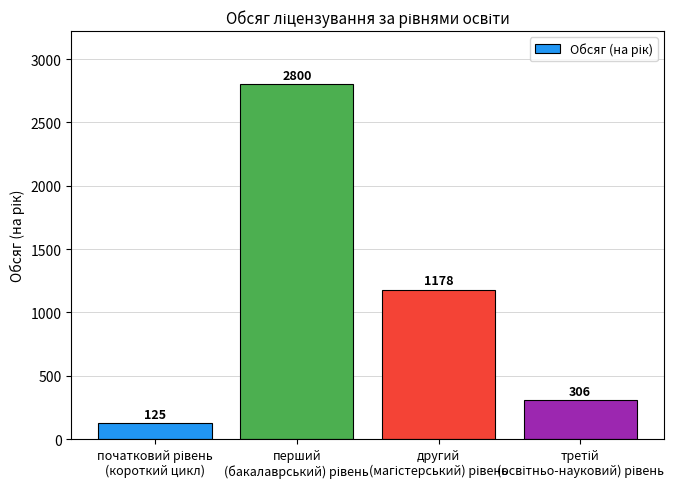

How many series are shown in this chart?

1